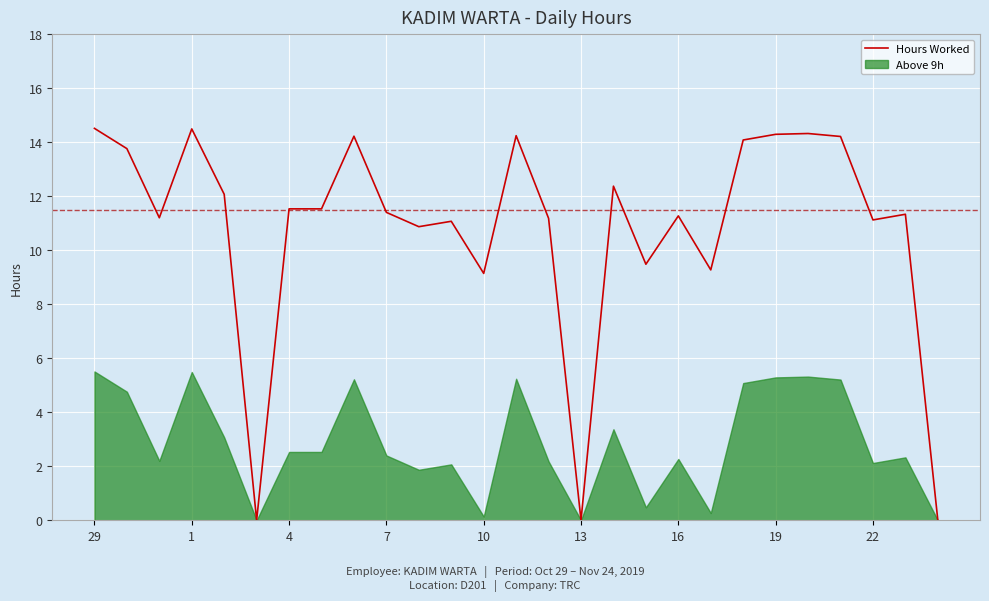

How many values are above zero?

24